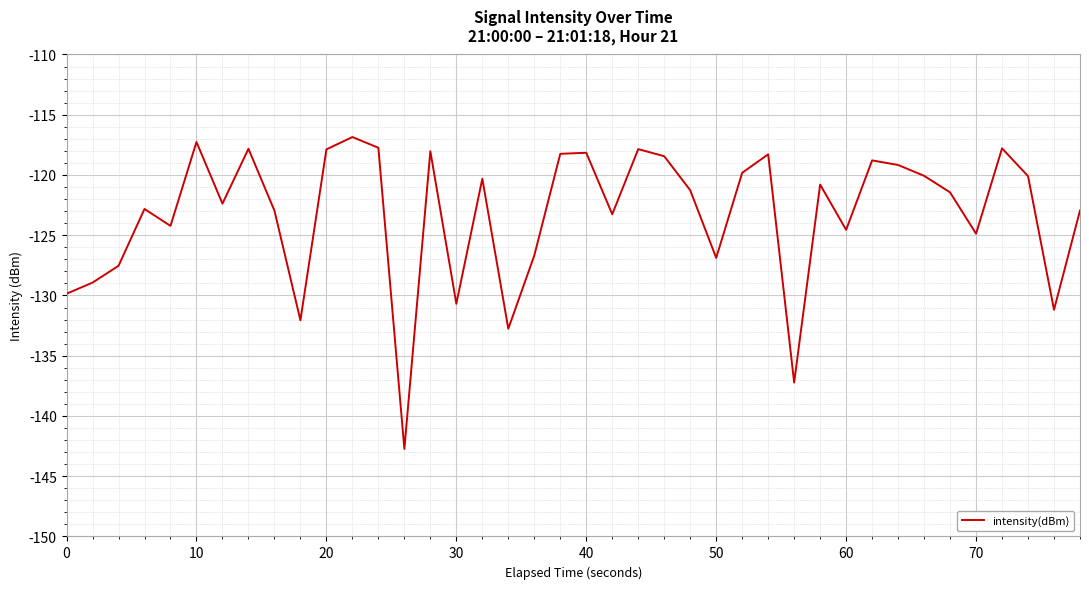

What is the average value?

-123.3